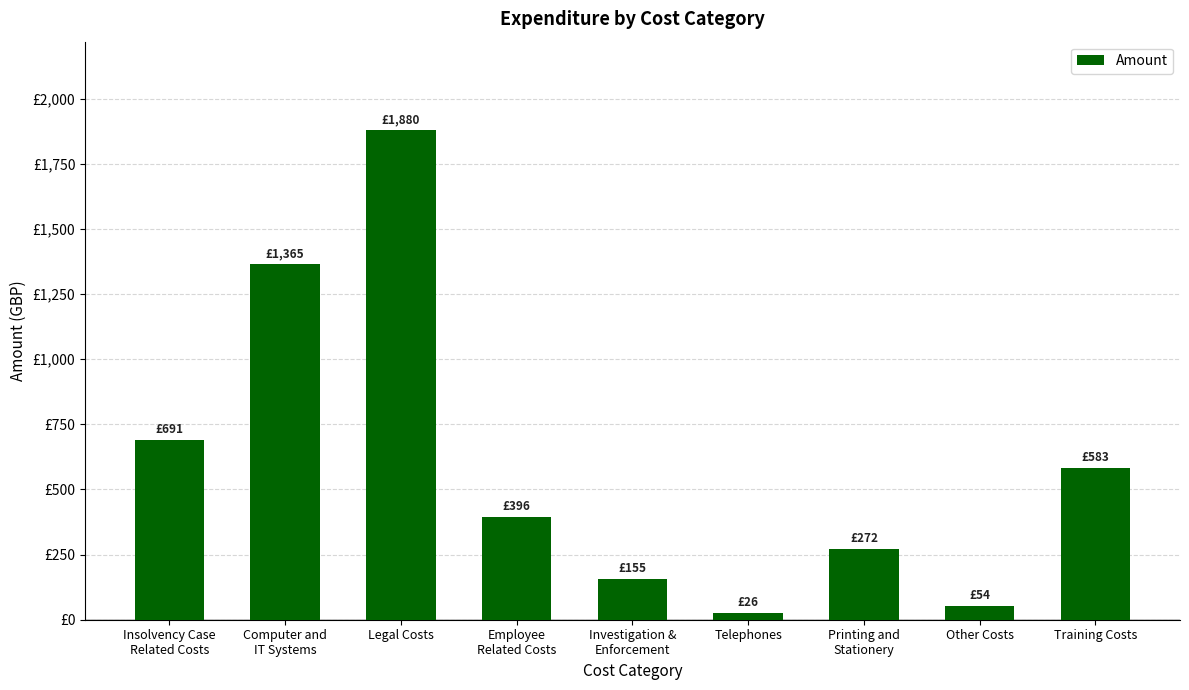

What position from the right is Legal Costs?

7